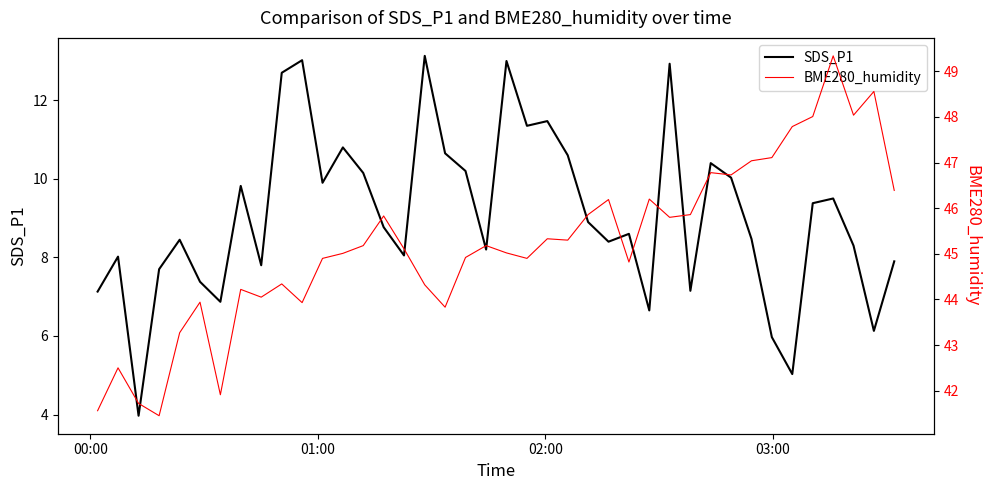

Rank the series by their maximum value, from highest to lowest.

BME280_humidity, SDS_P1